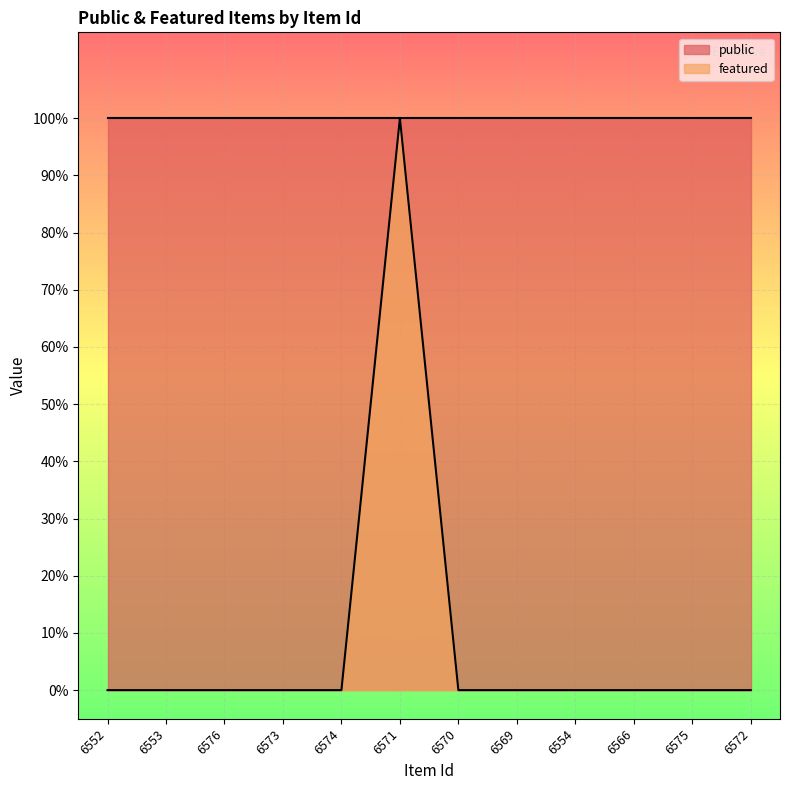

Reading left to right, what are all the values shown in this chart?

6552=0	6553=0	6576=0	6573=0	6574=0	6571=1	6570=0	6569=0	6554=0	6566=0	6575=0	6572=0